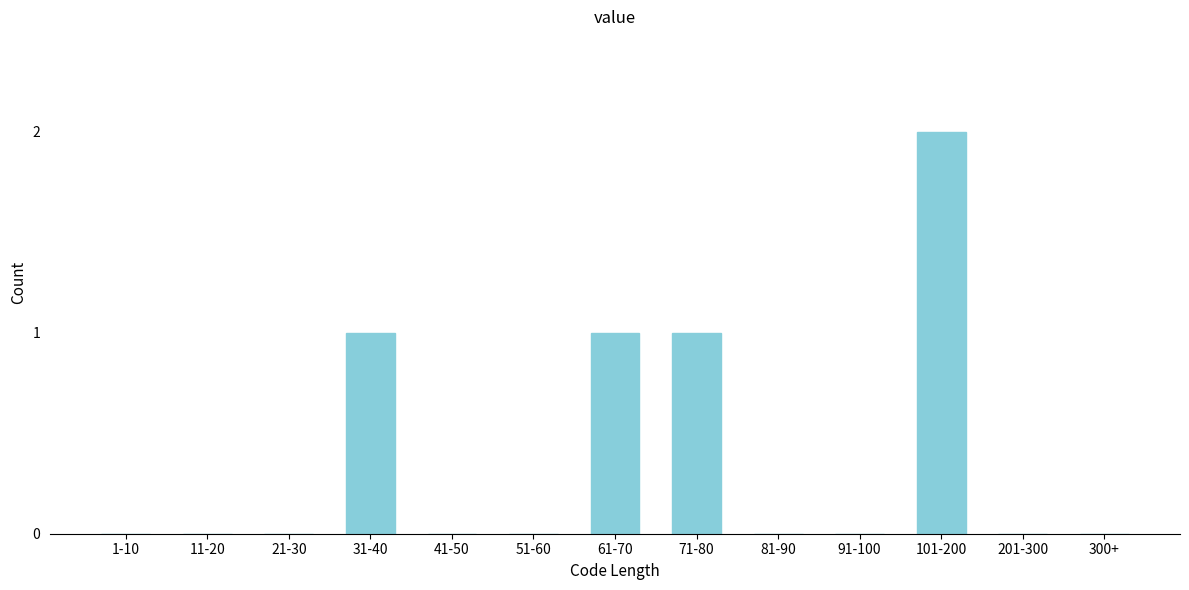

Reading right to left, what are all the values shown in this chart?

300+=0	201-300=0	101-200=2	91-100=0	81-90=0	71-80=1	61-70=1	51-60=0	41-50=0	31-40=1	21-30=0	11-20=0	1-10=0